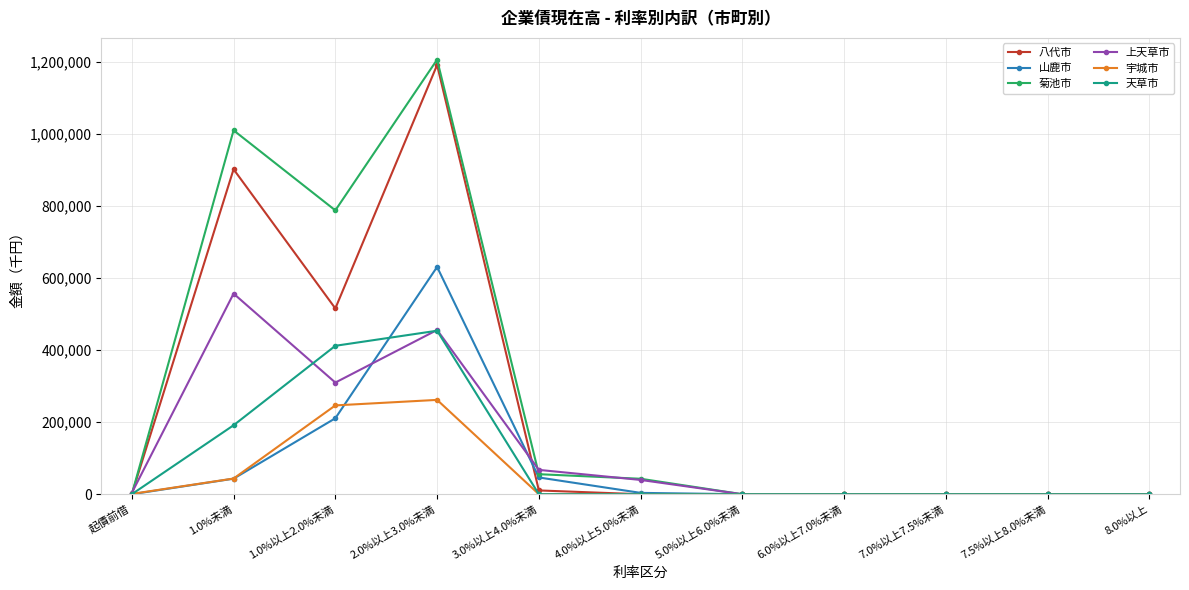

How many categories are shown in the chart?

11